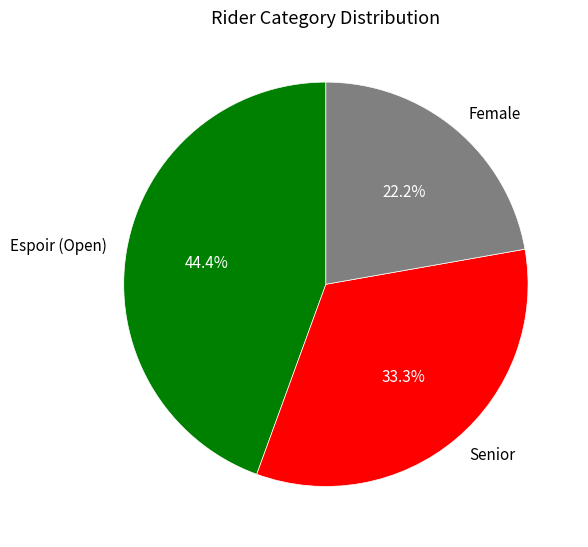

Approximately how many times larger is the value at Female compared to Senior?

0.7